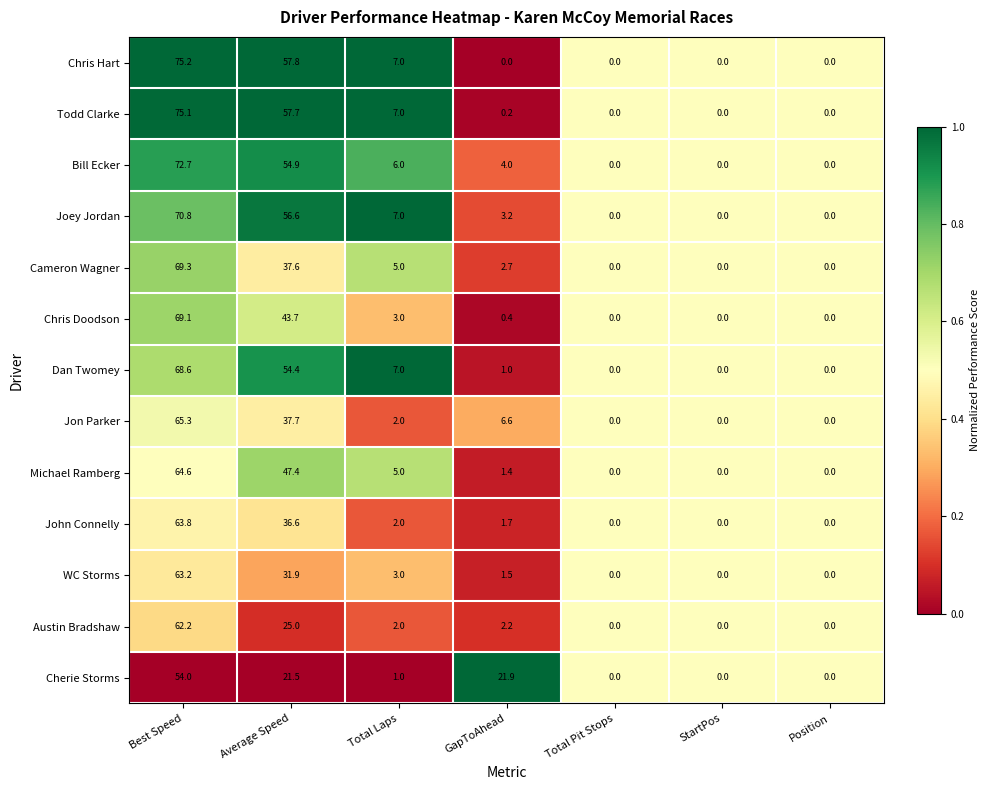

True or false: Dan Twomey has a value of 68.6 at Best Speed.

True